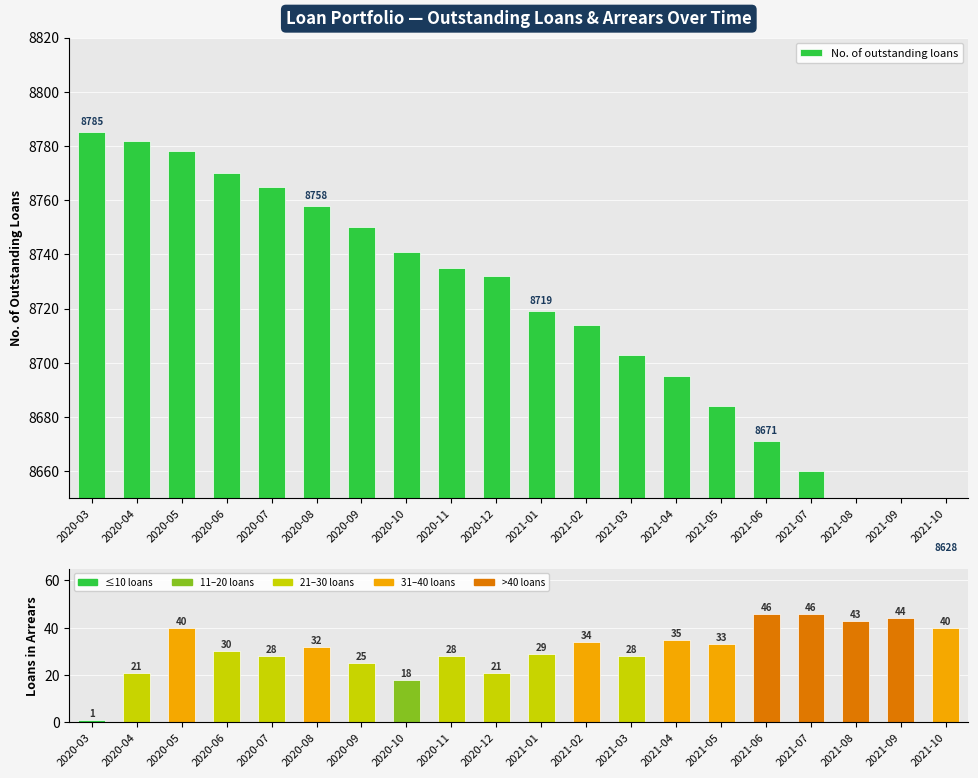

What is the sum of all No. of loans in arrears values?

622